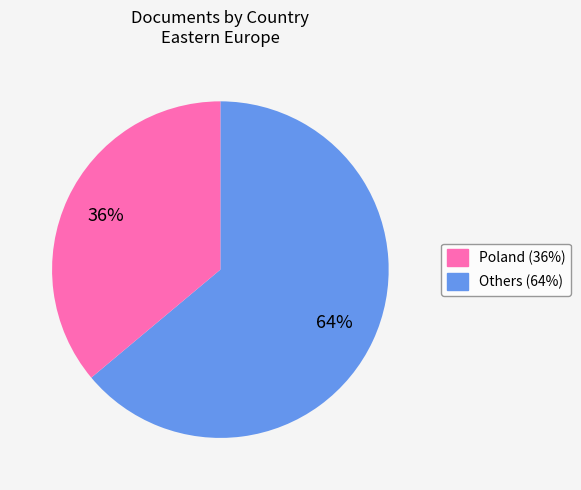

Does any single category account for the majority?

Yes